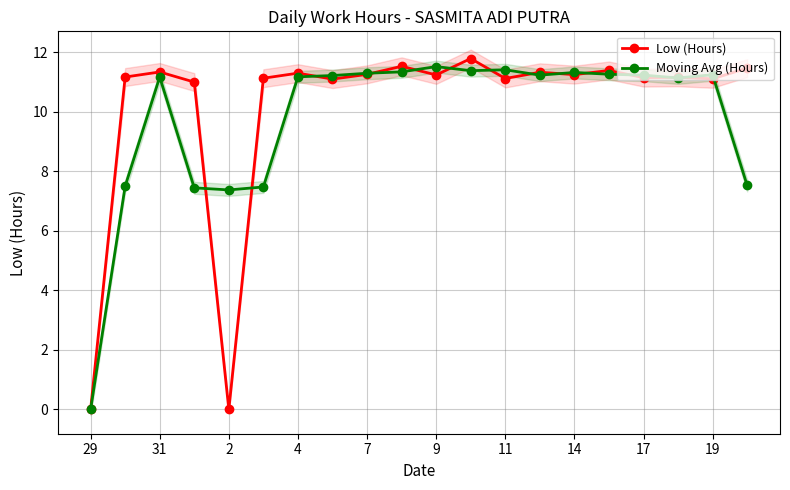

True or false: Low (Hours) has more than 0 interior local peaks.

True